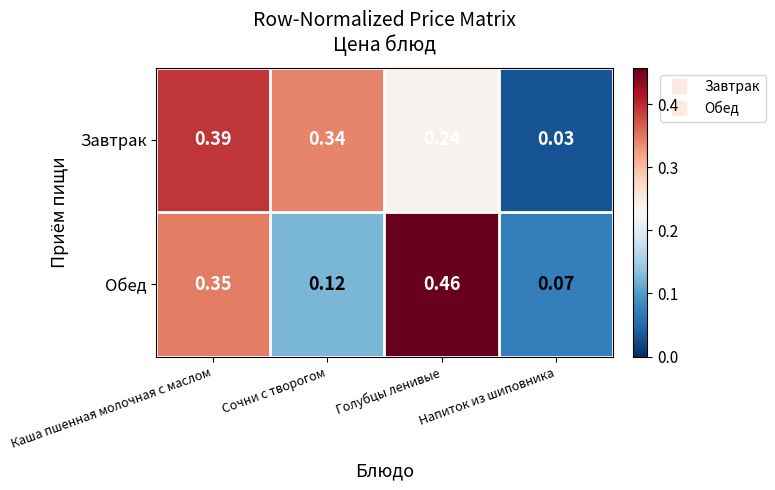

At which category is the sum across all series the highest?

Каша пшенная молочная с маслом